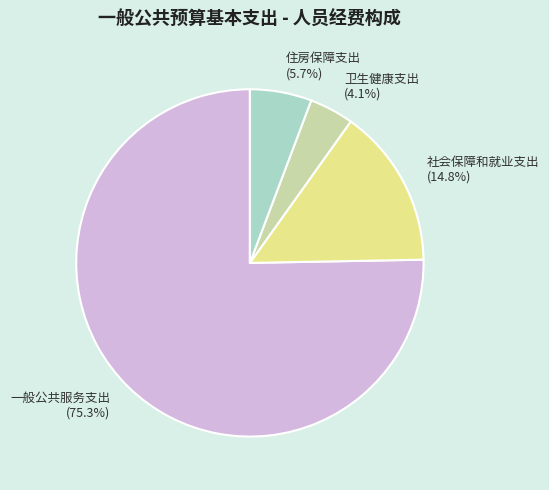

Is it true that 卫生健康支出 is 4% of the pie?

True